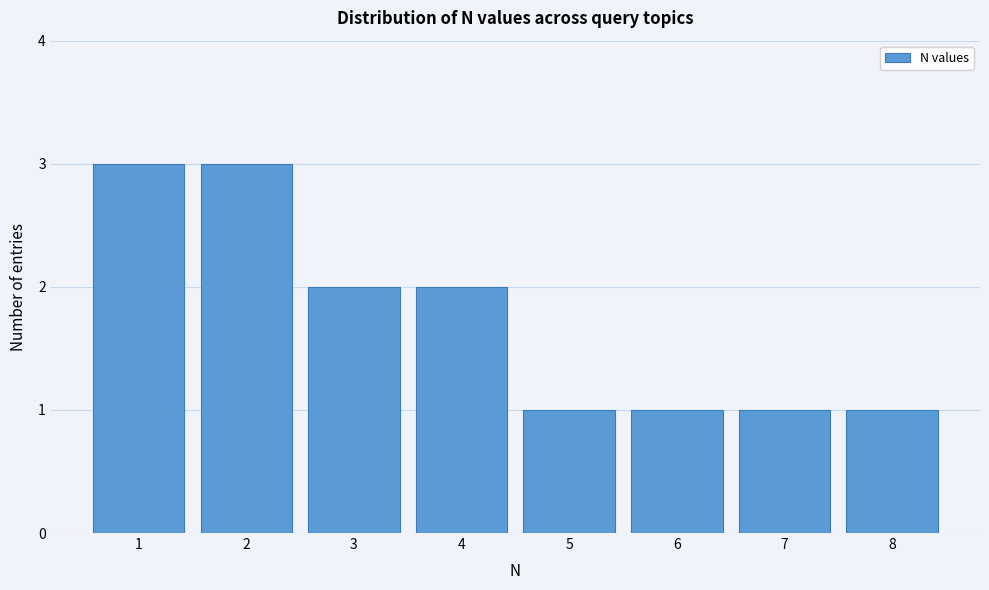

How tall is the bar that spans 4.5 to 5.5 on the x-axis? The values are not printed on the chart, so give them approximately, as read against the axis.

1